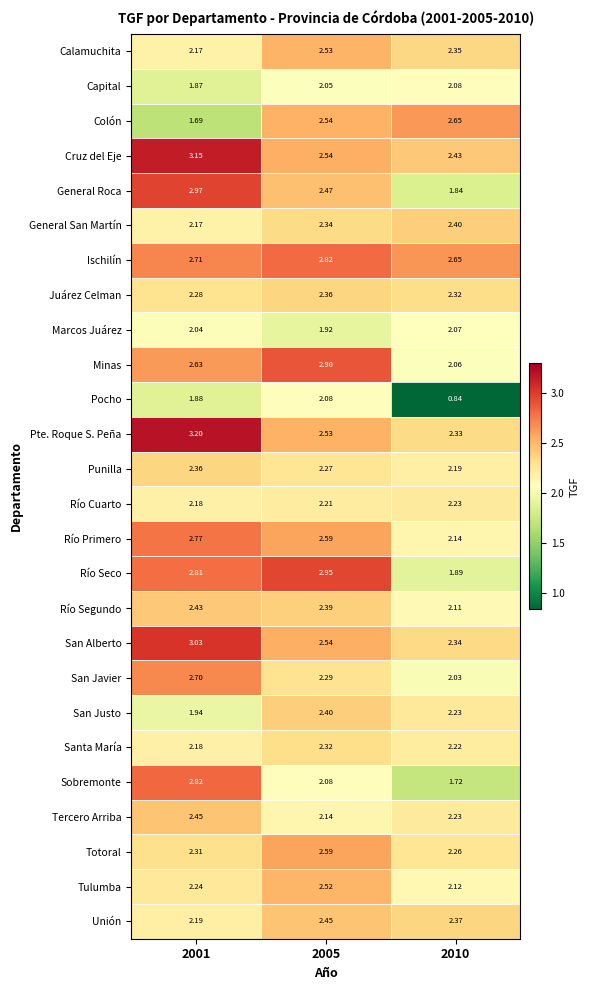

At how many categories does at least one series exceed 1?

3